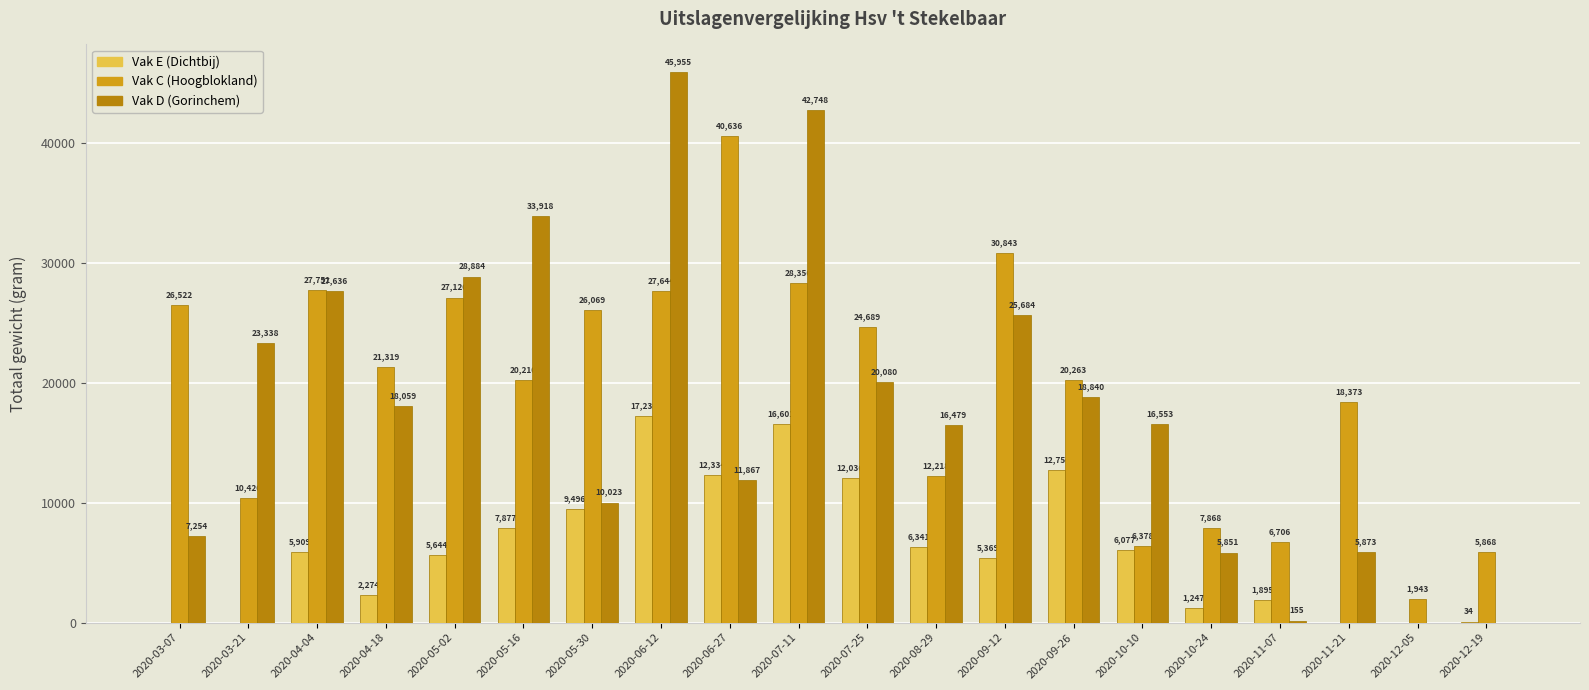

Which series has the widest spread of values?

Vak D (Gorinchem)